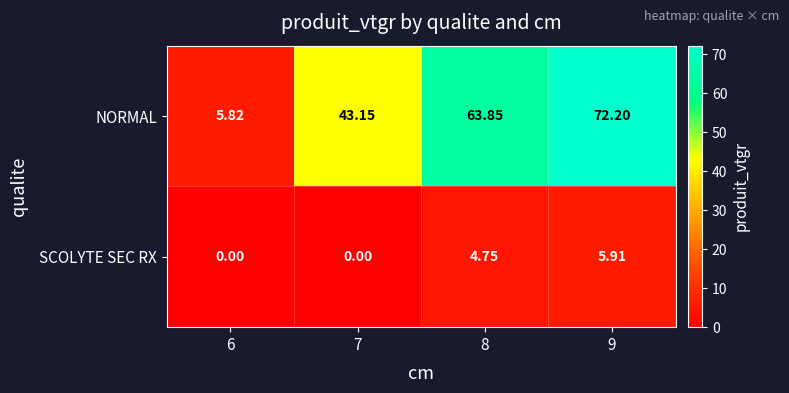

Is the value of SCOLYTE SEC RX at 8 greater than the value of NORMAL at 6?

No